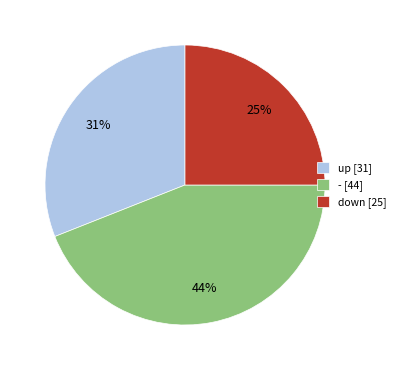

What is the largest slice in the pie chart?

- [44]